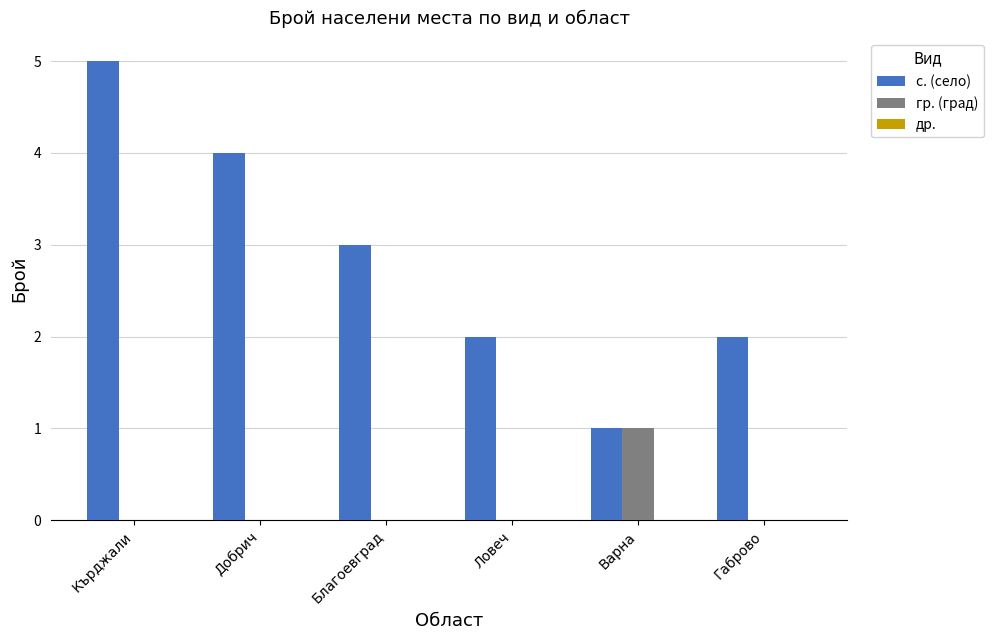

Which series has the largest total across all categories?

с. (село)